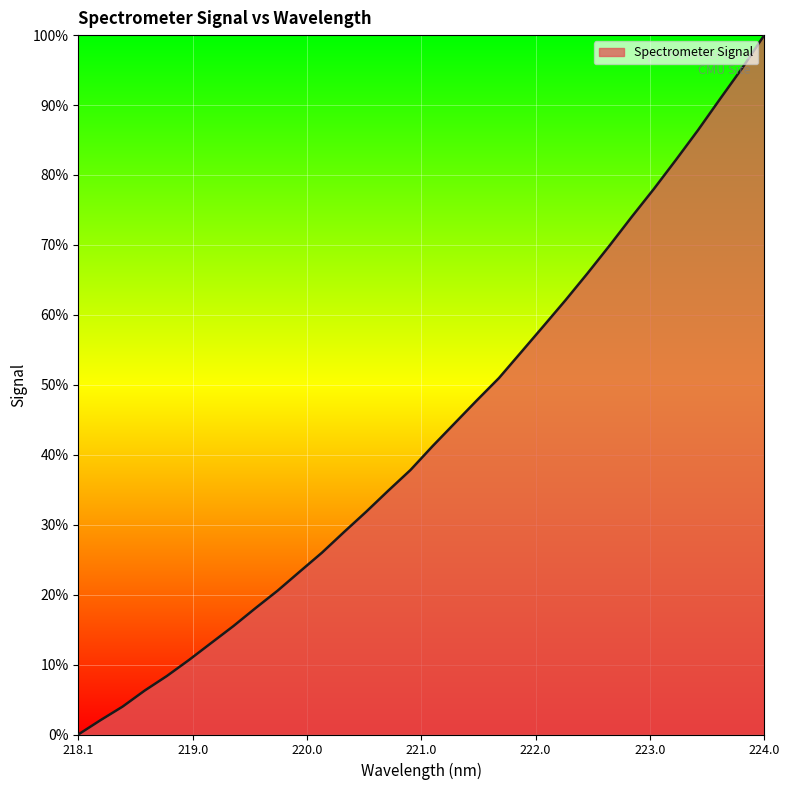

What is the maximum value shown in the chart?

100.0